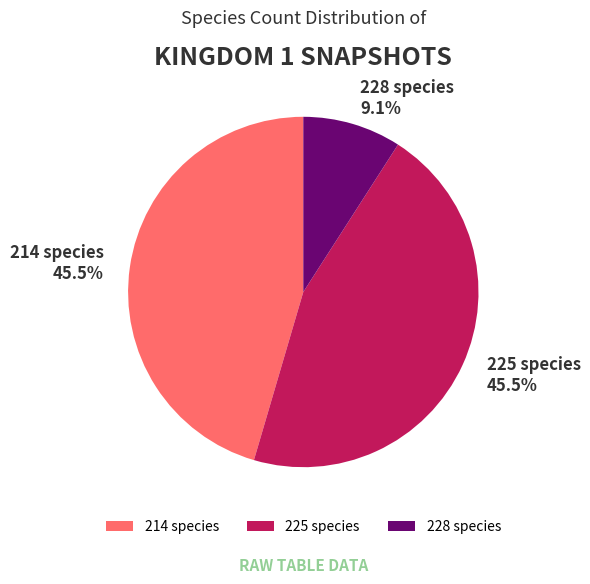

What portion of the pie excludes 225 species?

54.5%